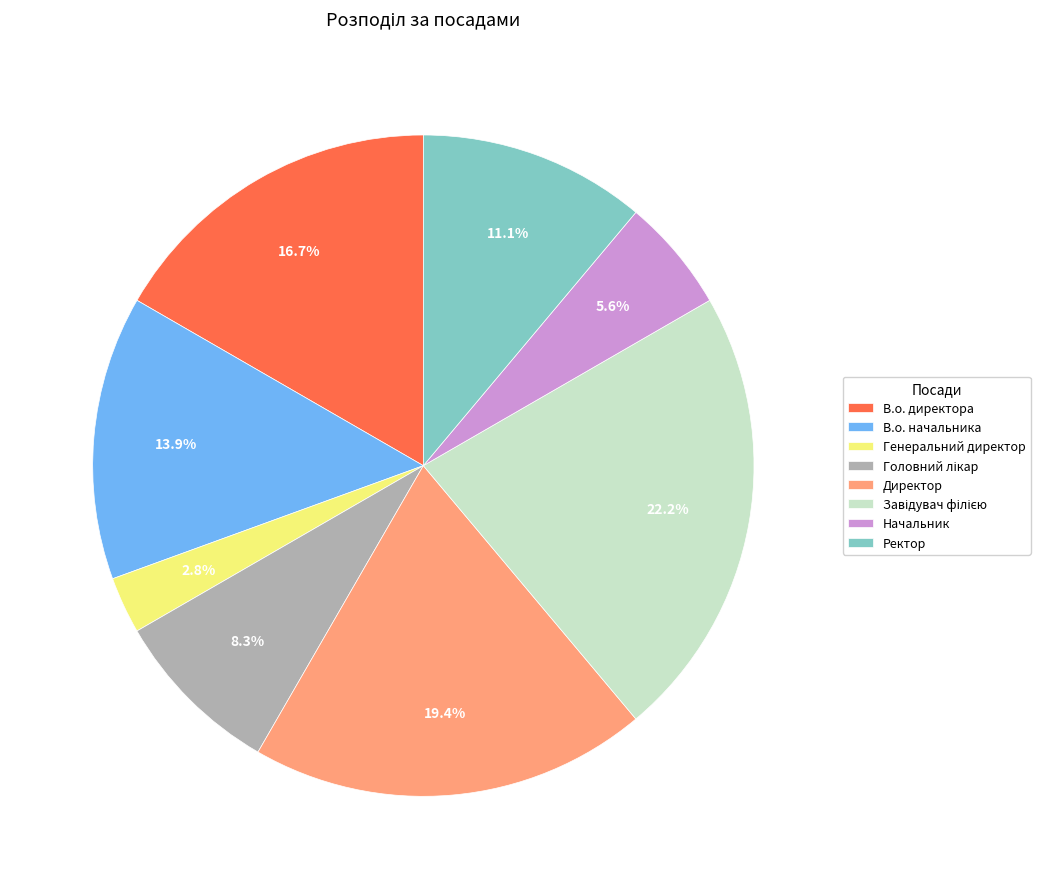

Approximately how many times larger is the value at Ректор compared to В.о. директора?

0.7